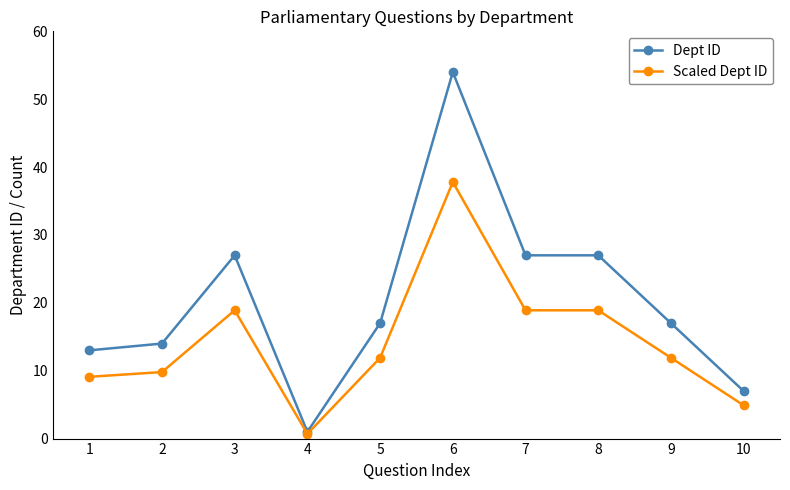

What is the value of the Scaled Dept ID point at the 3rd from the left?

18.9